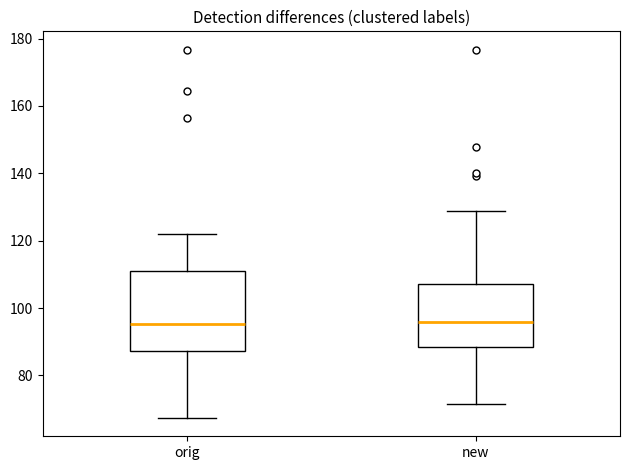

Where is the lower edge of the box for orig on the y-axis? The values are not printed on the chart, so give them approximately, as read against the axis.

88